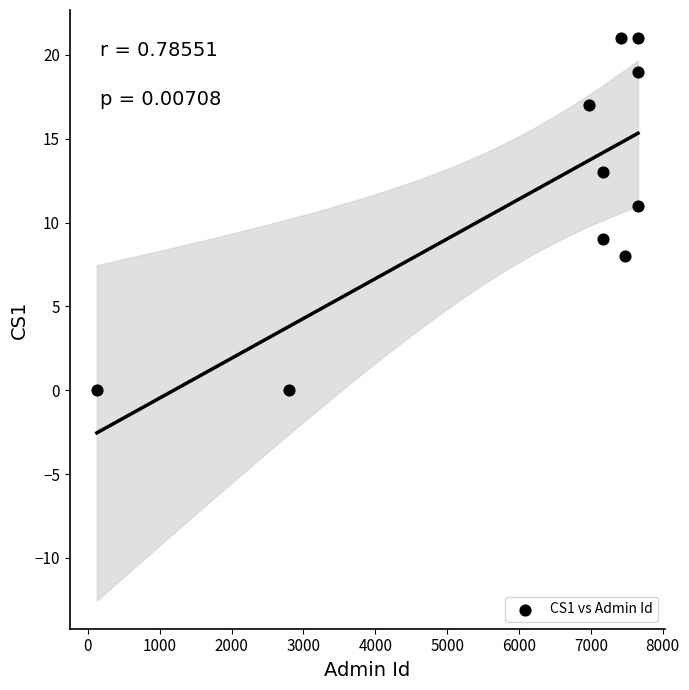

What is the average X value?

6211